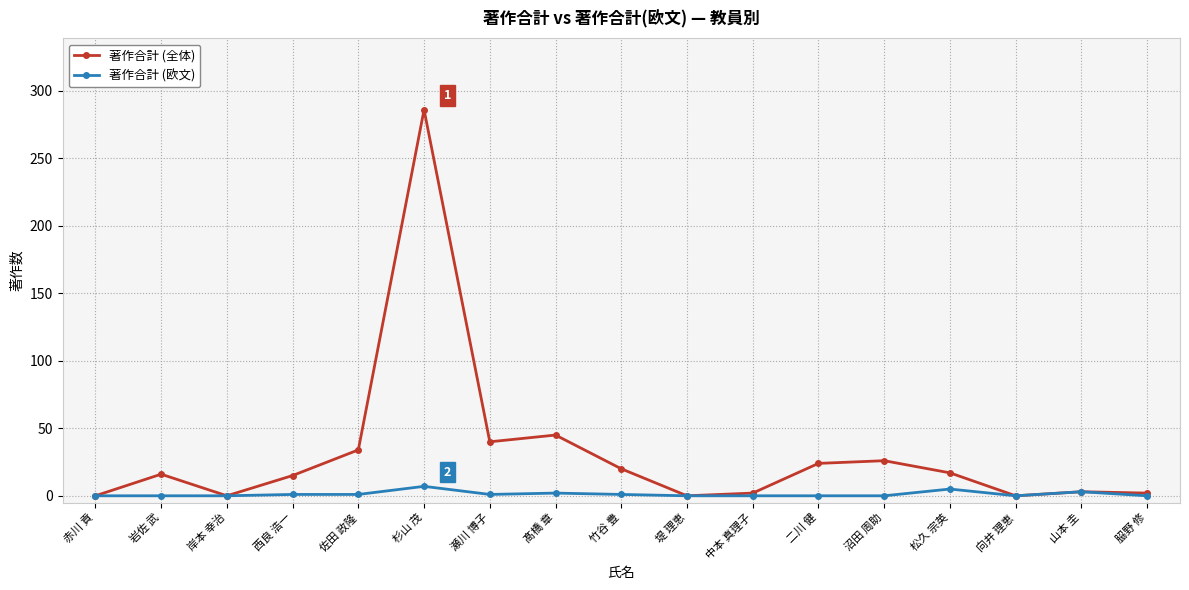

How many categories are shown in the chart?

17